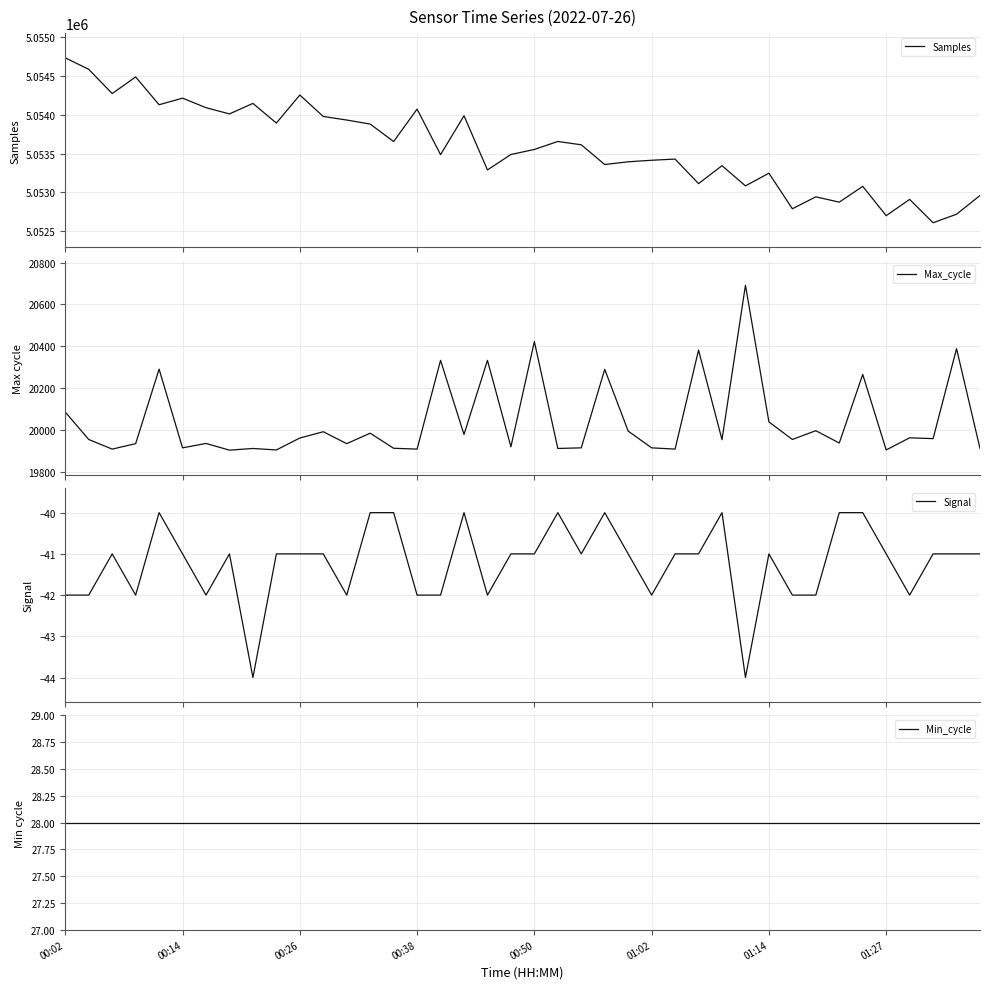

What is the difference between the highest and lowest values at 24?

5053436